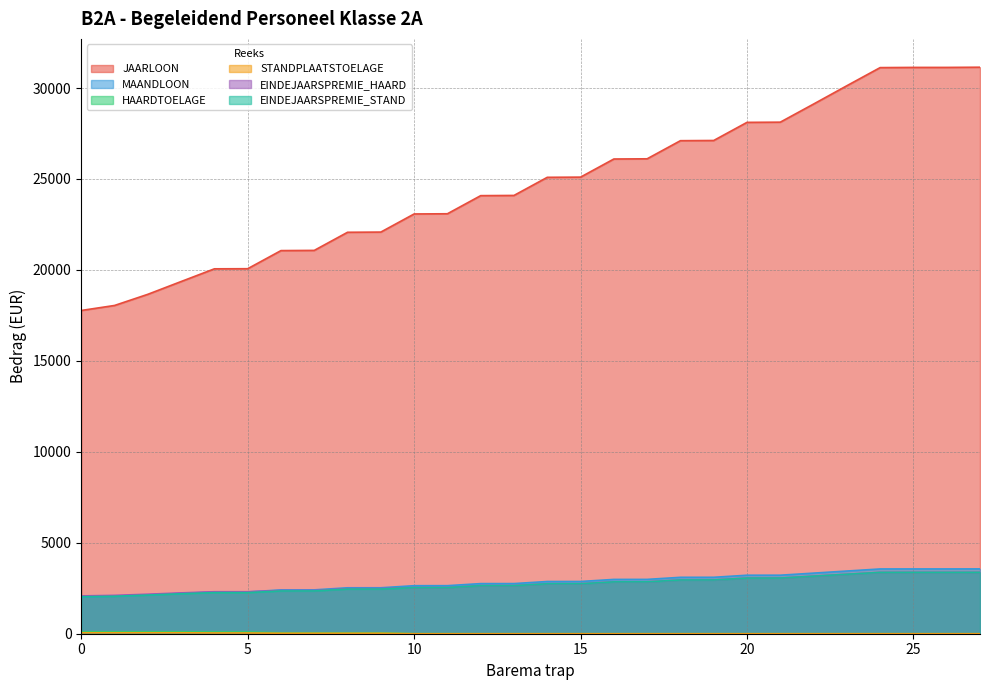

What is the greatest value displayed?

31144.0